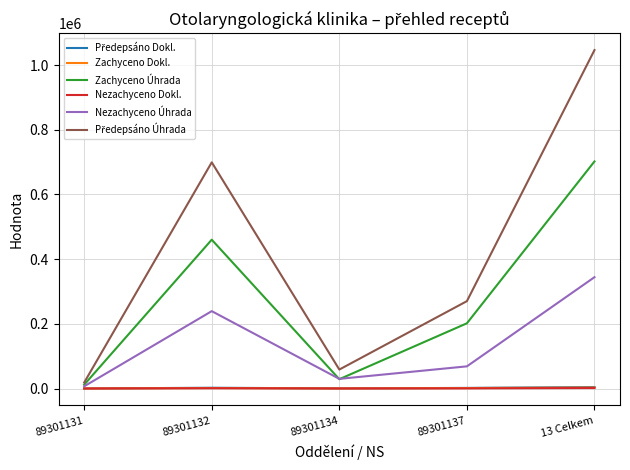

Where is Zachyceno Úhrada nearest to the value 356813?

89301132